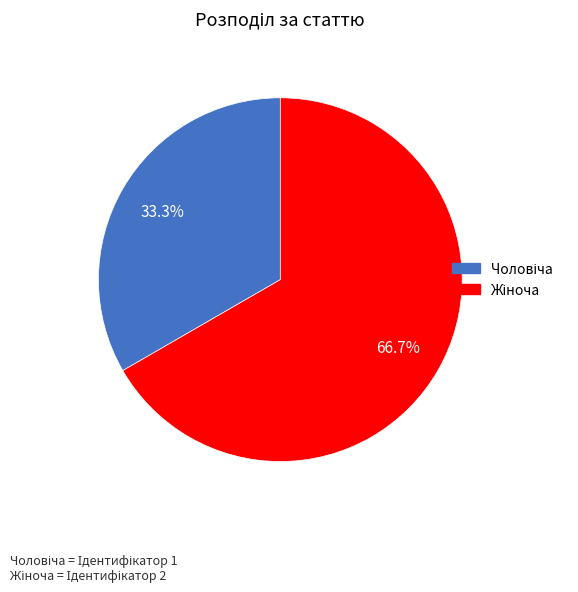

Is there any slice that represents more than half of the pie?

Yes